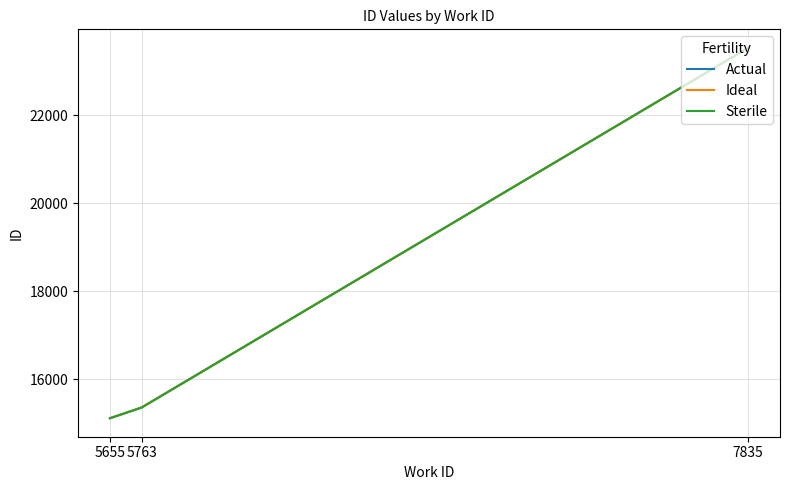

Which series has the largest range (max minus min)?

Actual